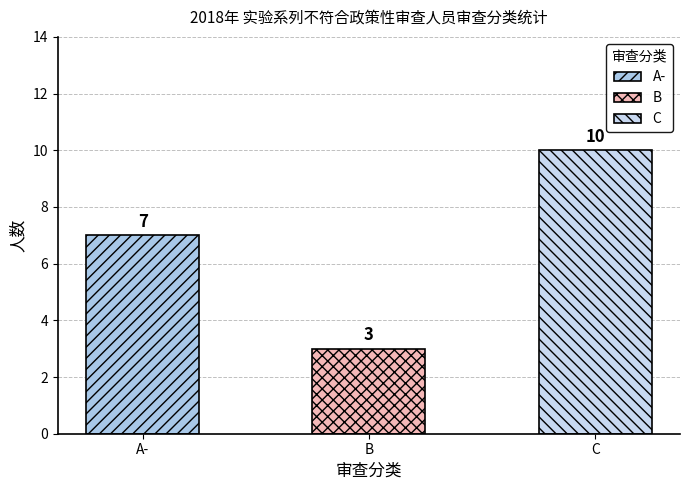

The B series shows 3 at 1. True or false?

True